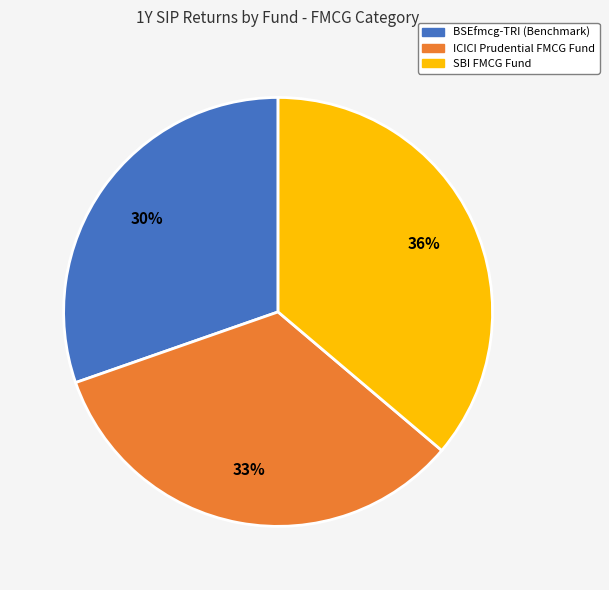

True or false: ICICI Prudential FMCG Fund accounts for 19% of the total.

False